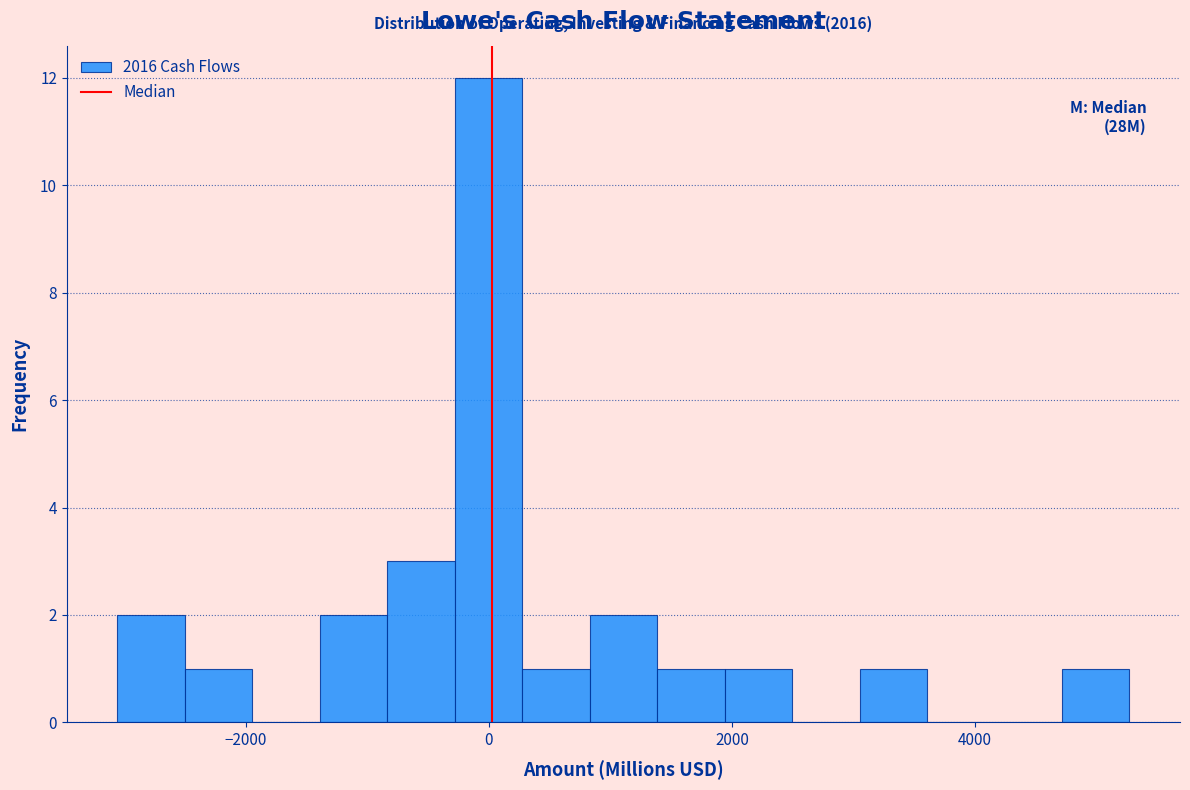

Read against the x-axis, roughly where is the centre of the tallest bar?

0